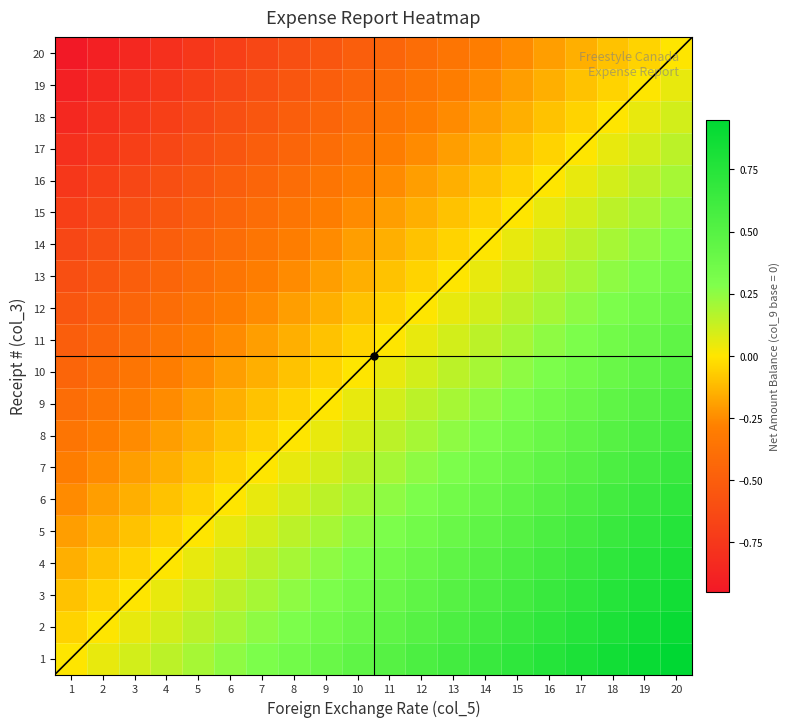

Which label corresponds to the smallest value in the chart?

1